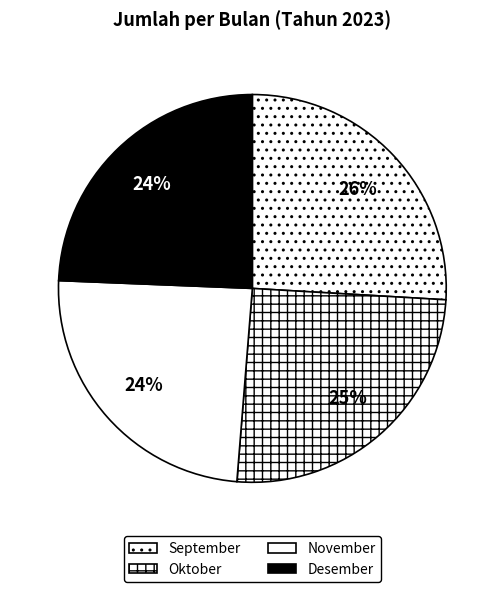

What percentage is the Desember slice, to the nearest percent?

24%